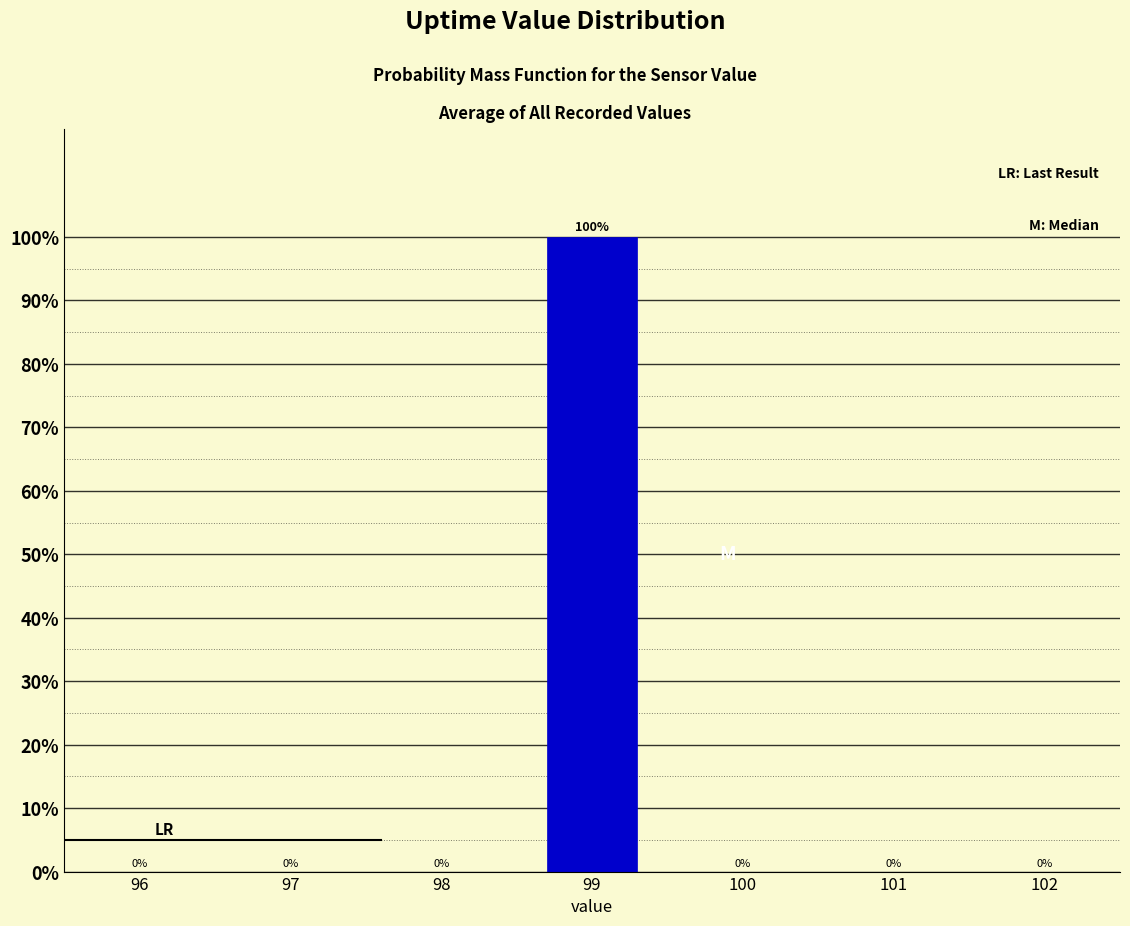

Reading left to right, what are all the values shown in this chart?

96=0	97=0	98=0	99=100	100=0	101=0	102=0